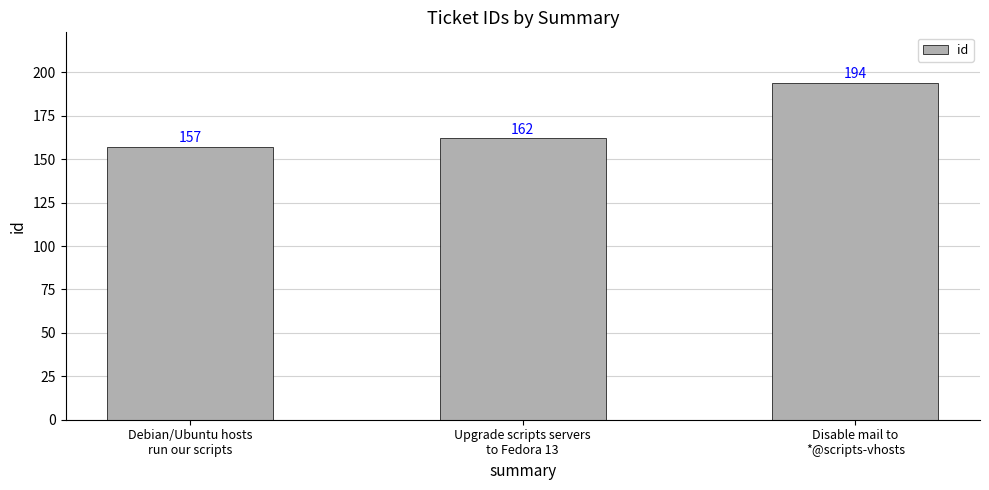

Reading left to right, extract all data points from this chart.

157	162	194